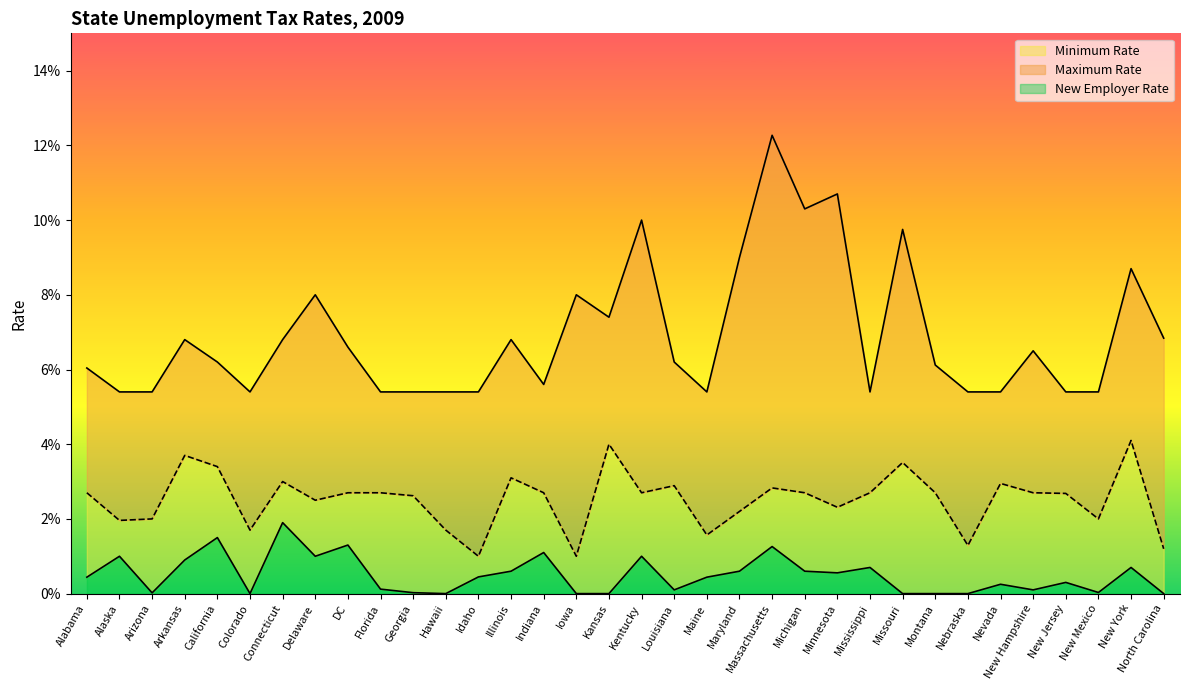

List the series in order of their peak value, highest first.

Maximum Rate, New Employer Rate, Minimum Rate